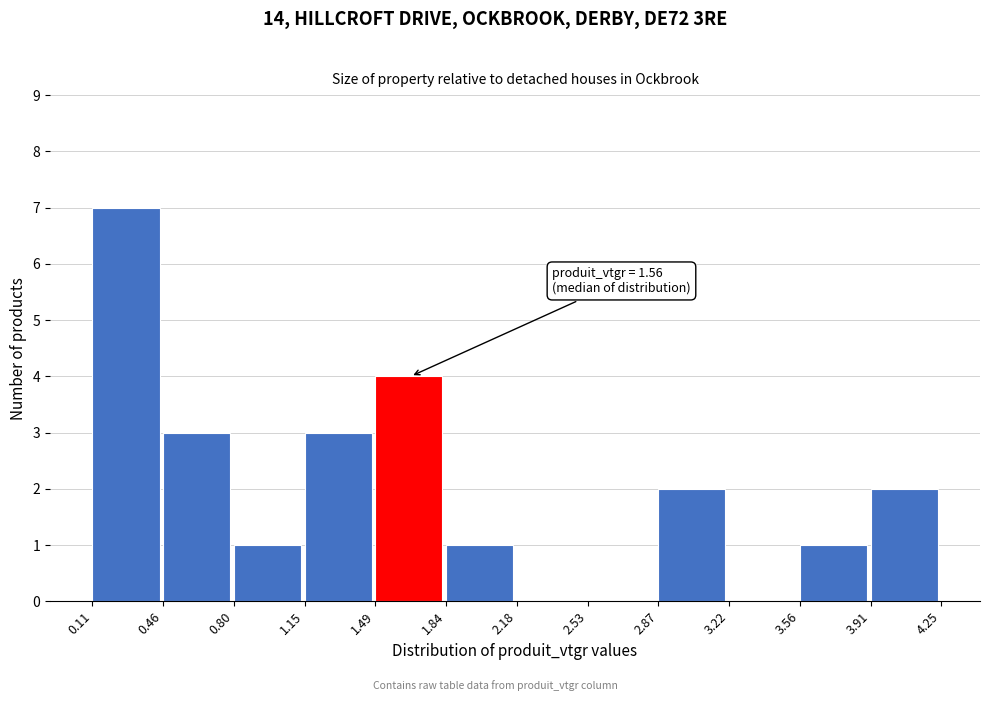

Which range on the x-axis has the tallest bar?

0.11 to 0.46